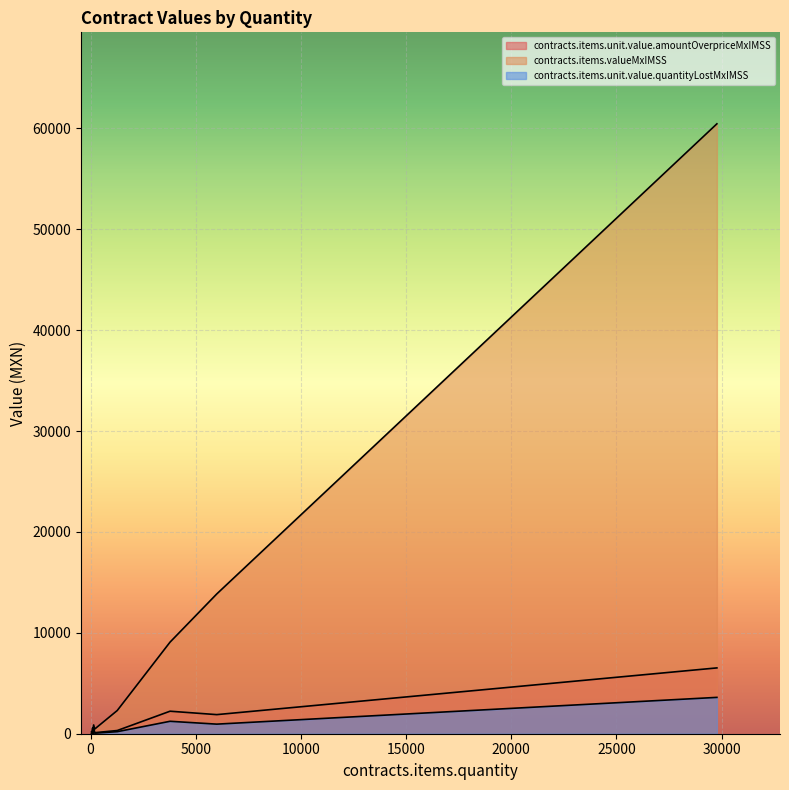

How many series are shown in this chart?

3